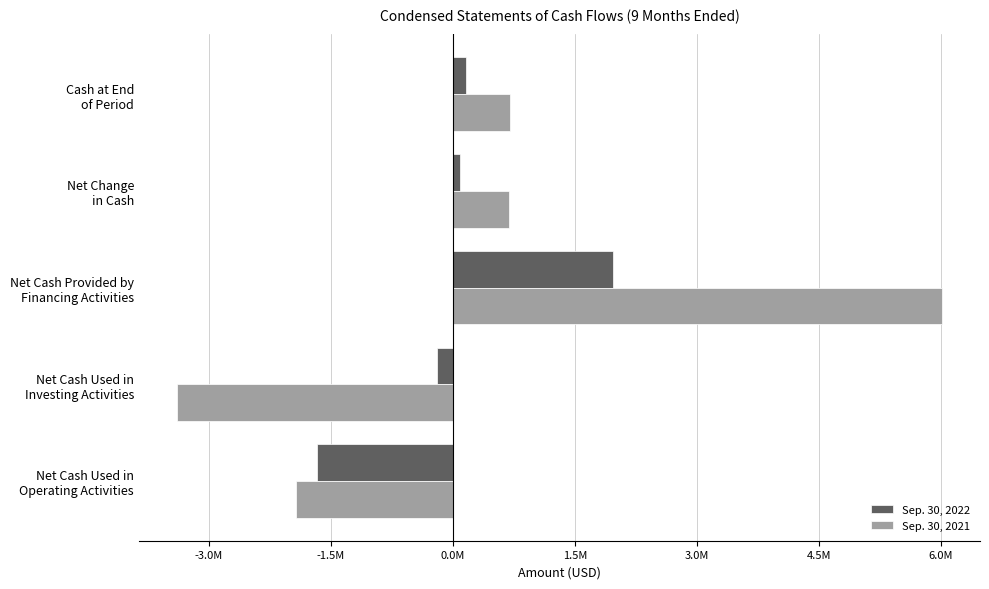

What are all the series names shown in the legend?

Sep. 30, 2022, Sep. 30, 2021